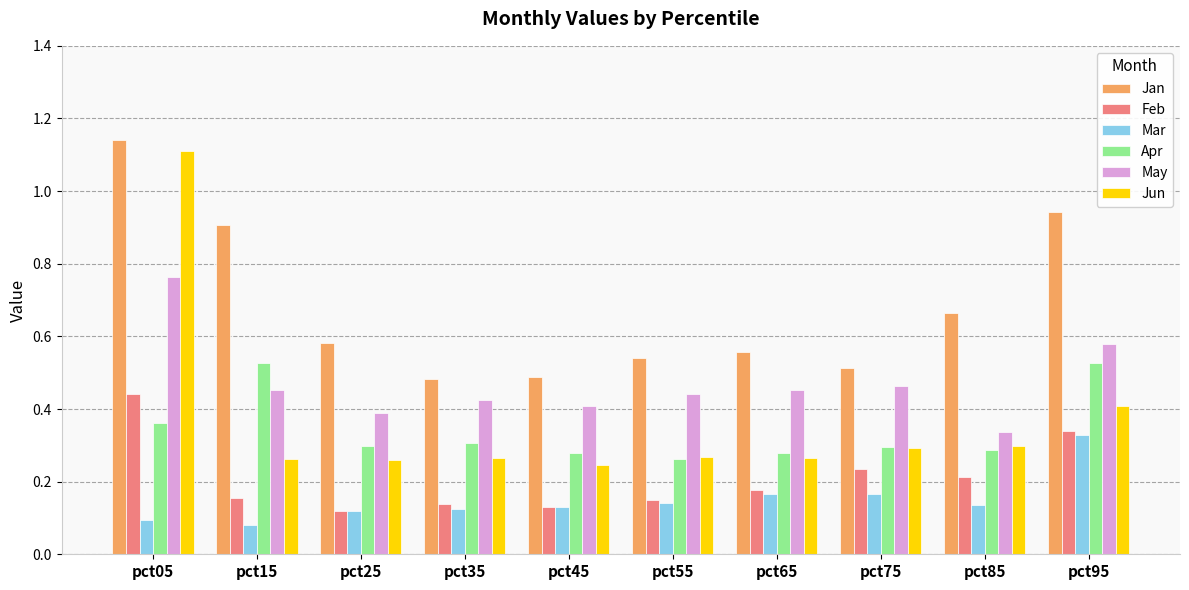

How many bars are there in each group?

6